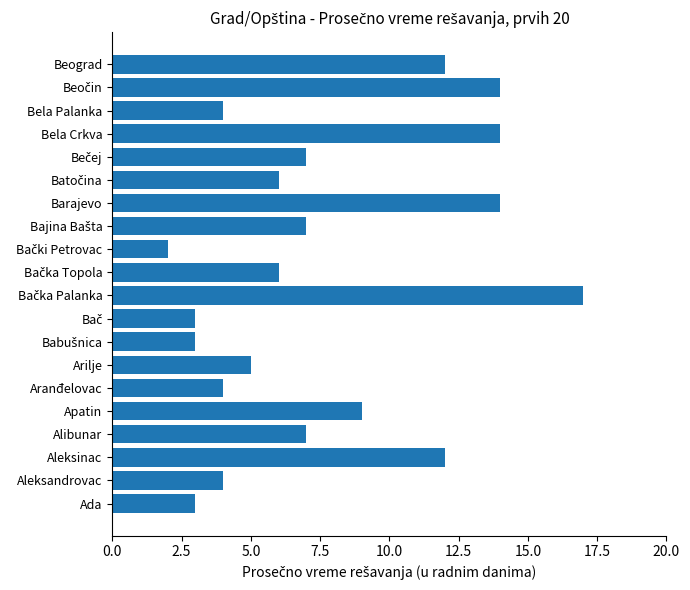

What is the approximate value at Ada?

3